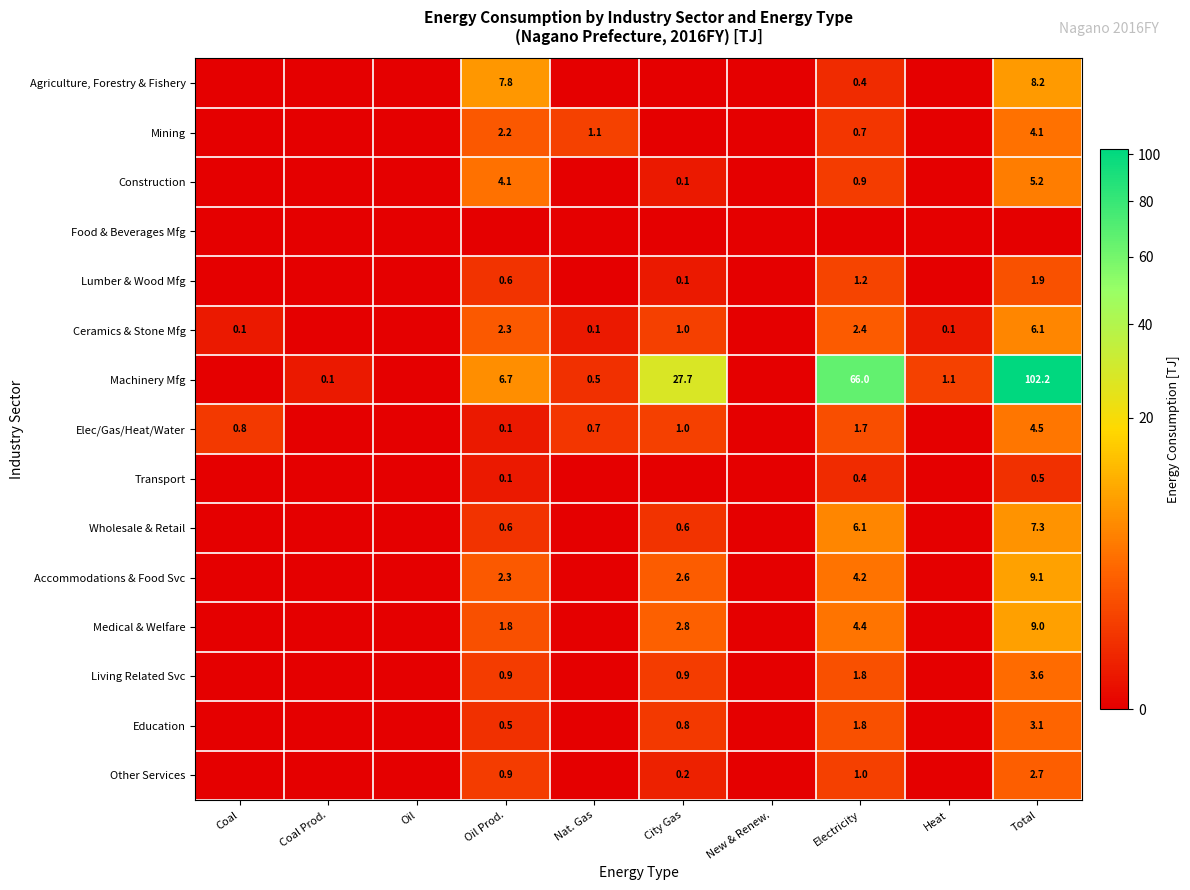

What is the sum of the Agriculture, Forestry & Fishery values at Total and Electricity?

8.6